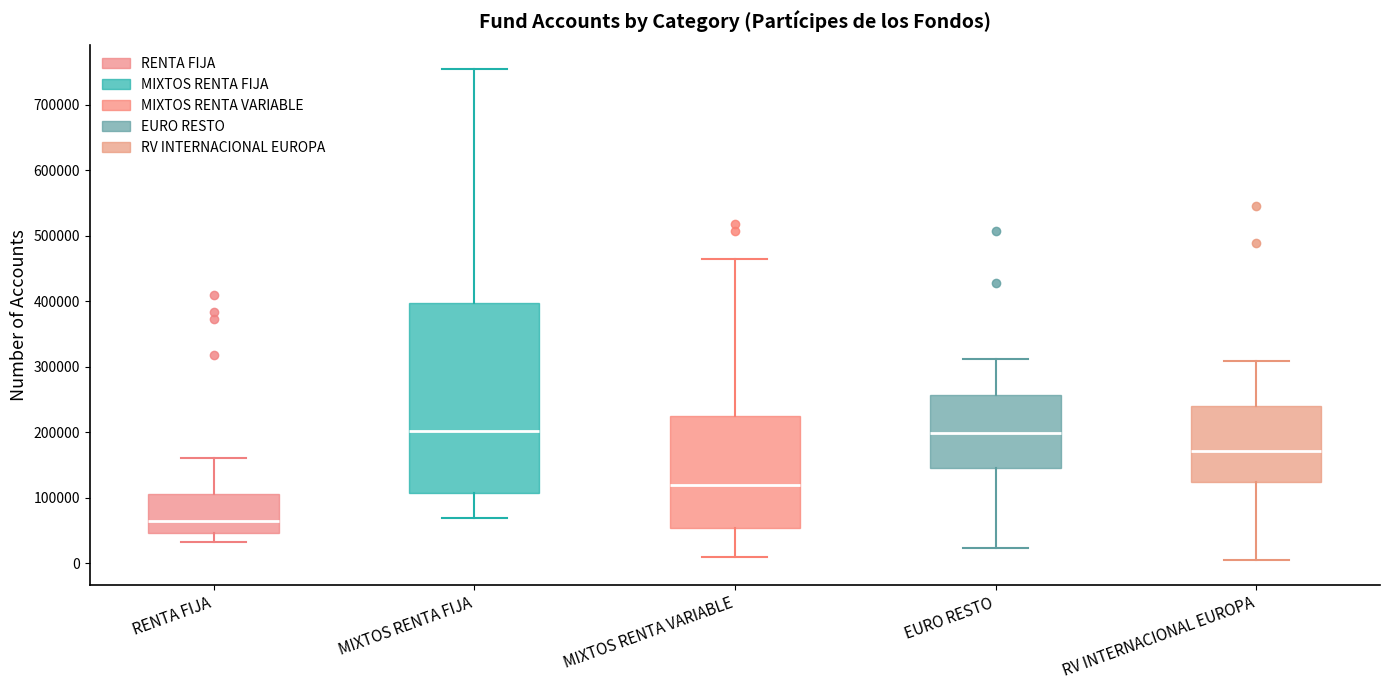

Which box has the lowest median line?

RENTA FIJA